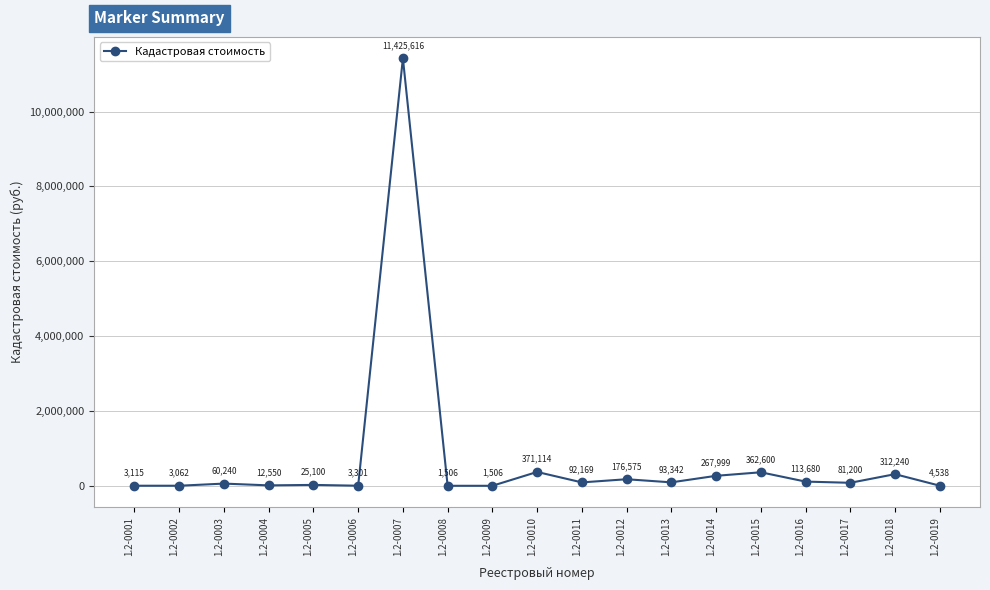

Which label corresponds to the largest value in the chart?

1.2-0007